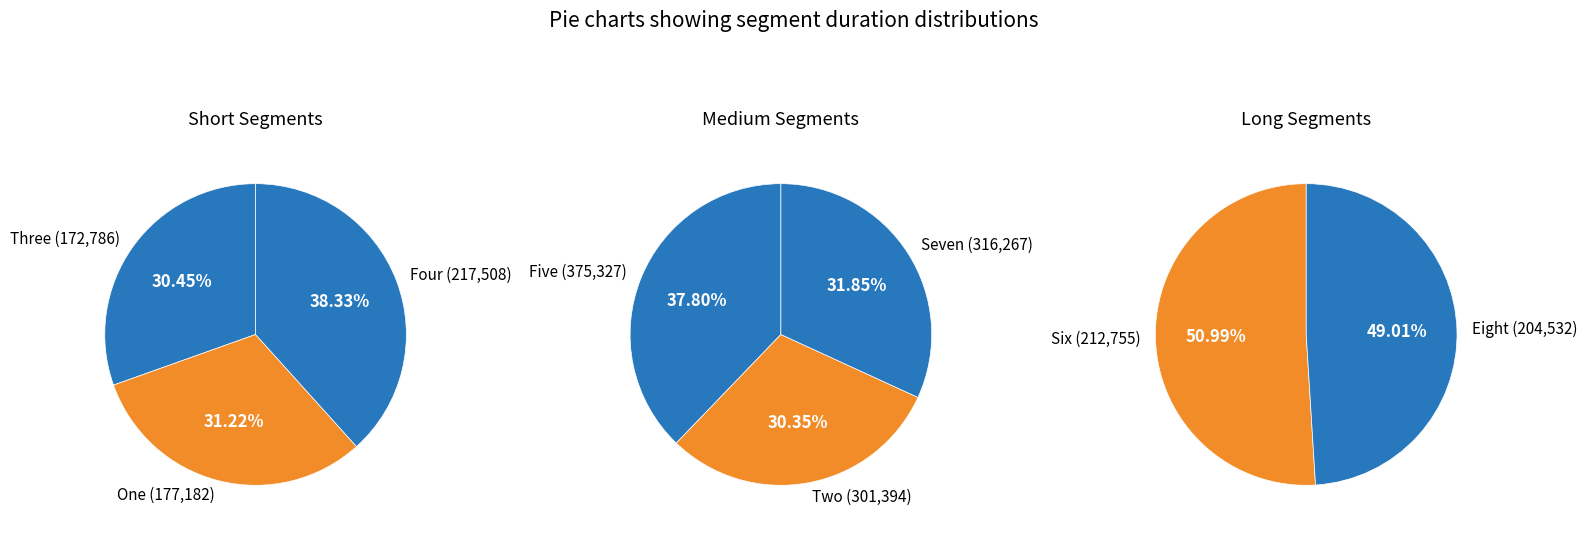

Which category has the biggest portion of the pie?

Five